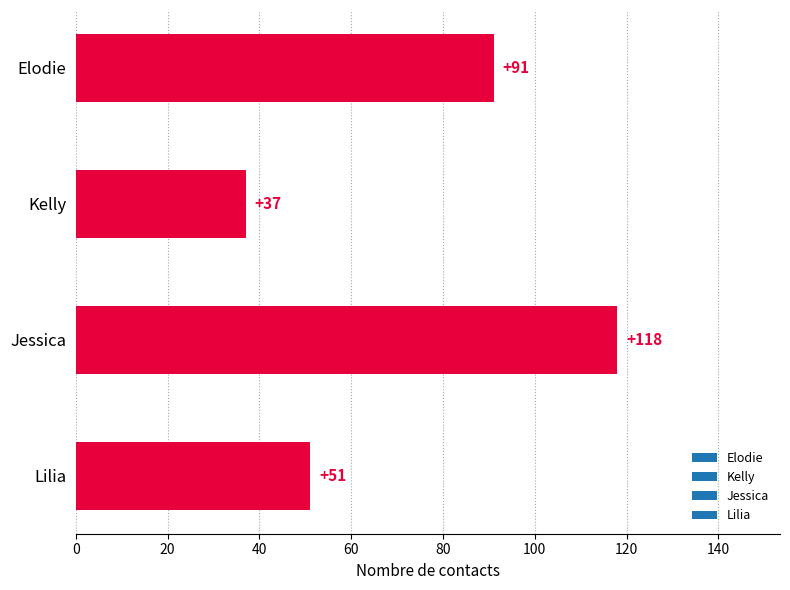

The value at Jessica is 118. True or false?

True